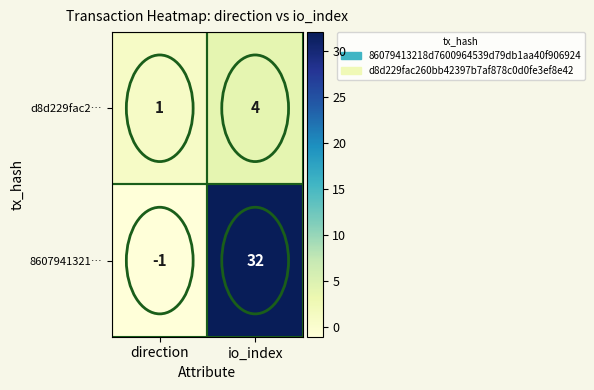

Is it true that d8d229fac2… equals 6 at io_index?

False